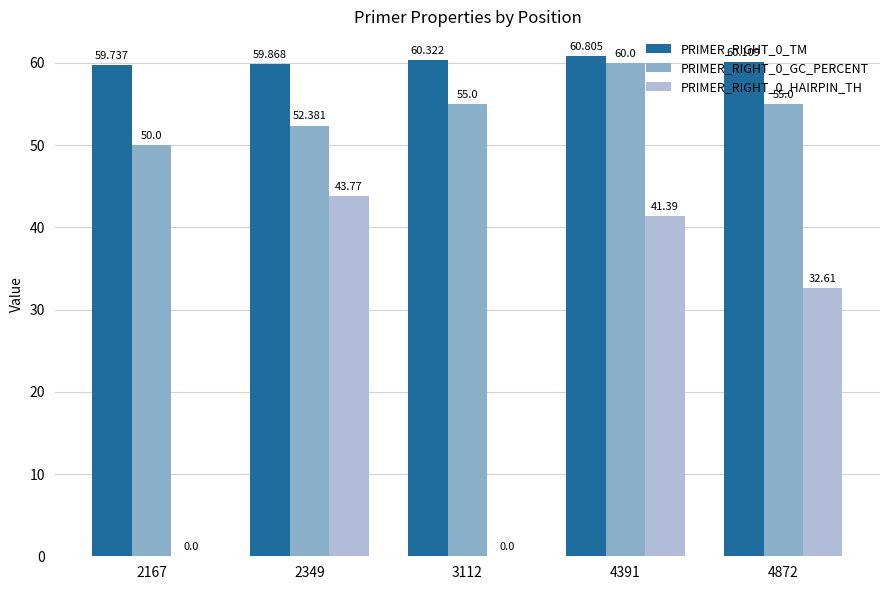

Rank the series at 4872 from lowest to highest value.

PRIMER_RIGHT_0_HAIRPIN_TH, PRIMER_RIGHT_0_GC_PERCENT, PRIMER_RIGHT_0_TM